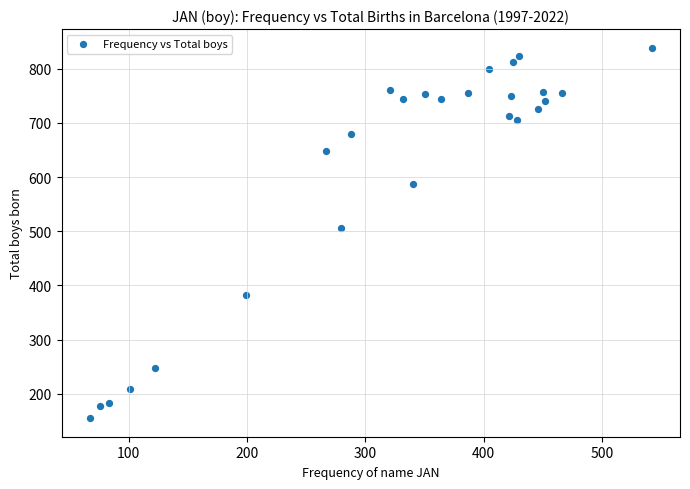

What is the range of Y values (max minus min)?

684